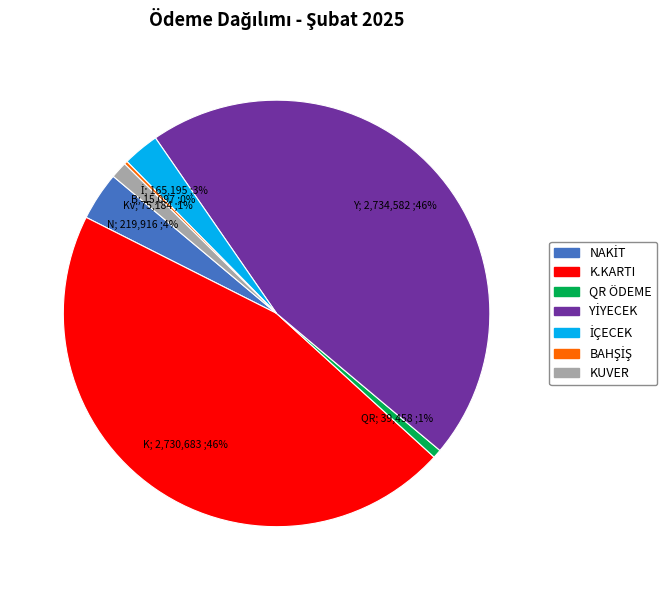

The KUVER slice represents 13% of the pie. True or false?

False